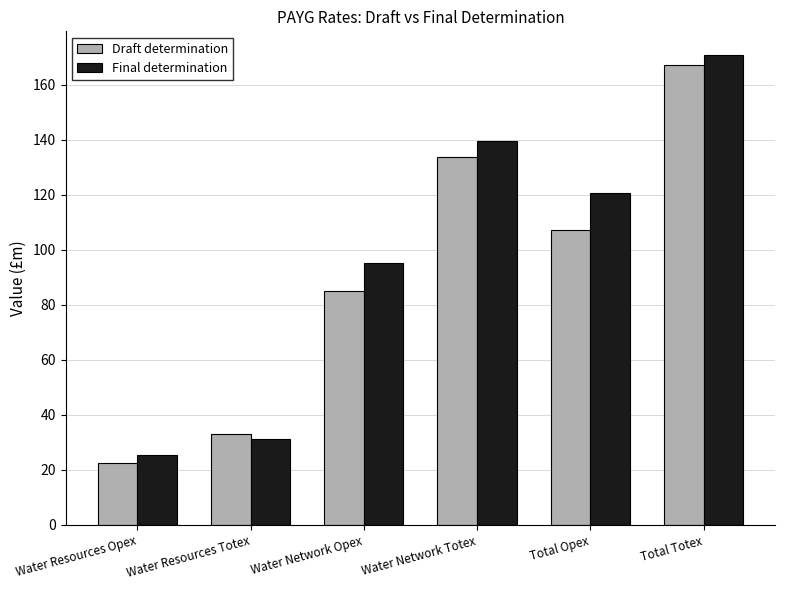

At which label does Draft determination first exceed 107?

Water Network Totex